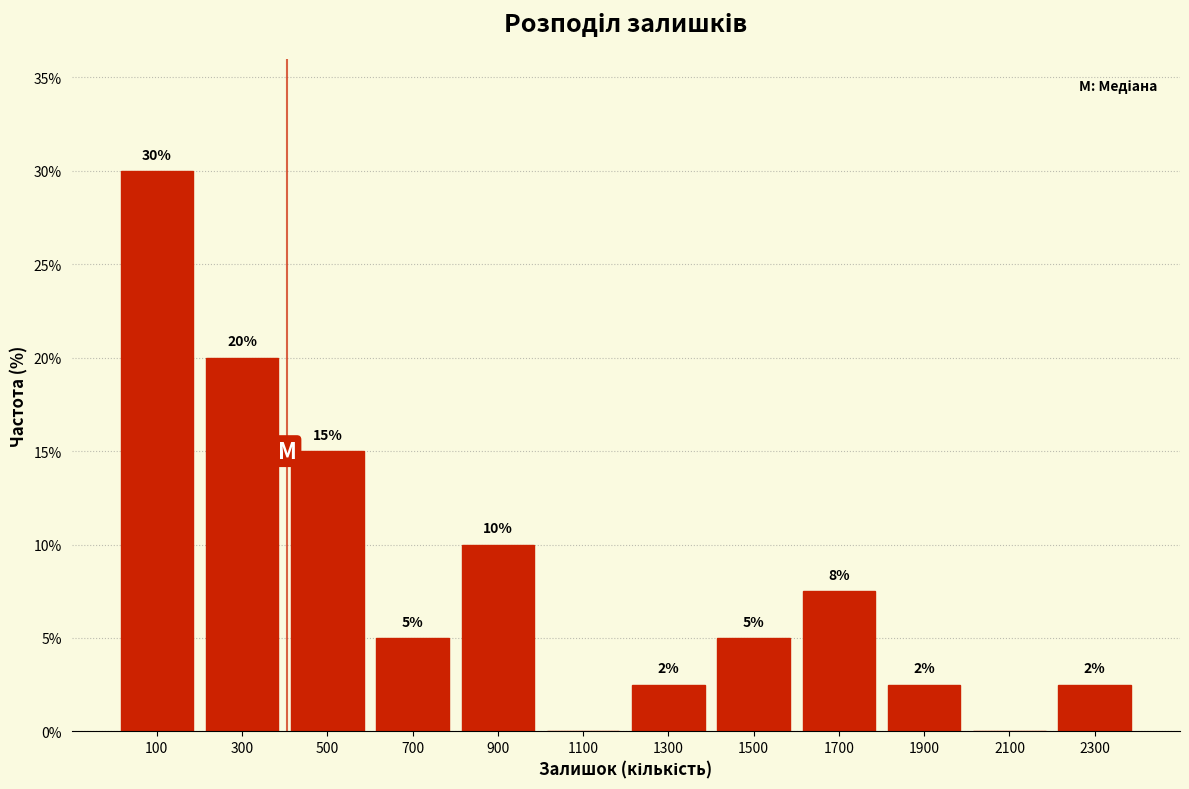

Over which range of the x-axis is the bar tallest?

0 to 200